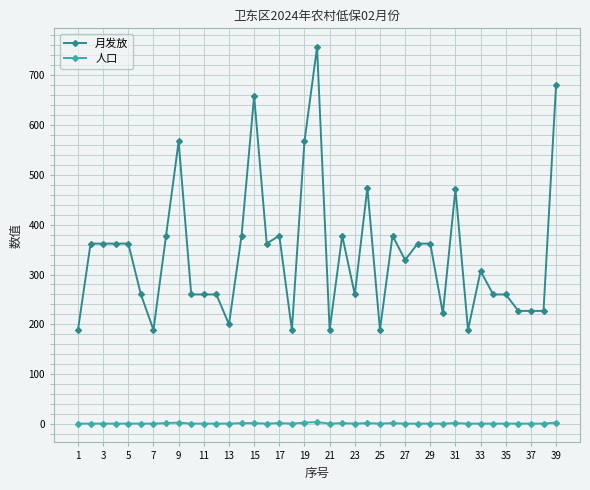

How many 人口 values are between 1 and 2?

35